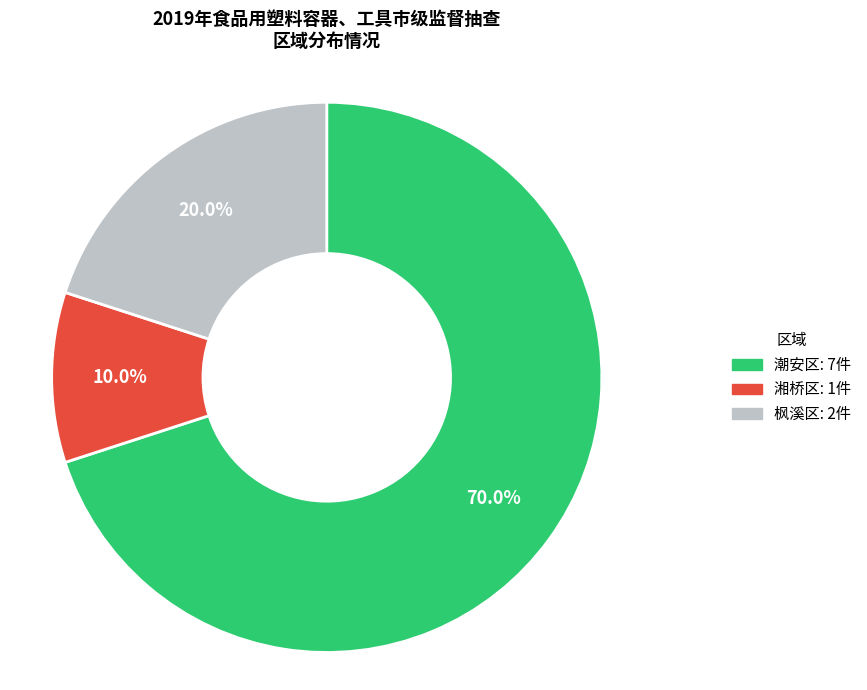

What percentage is the 湘桥区 slice, to the nearest percent?

10%